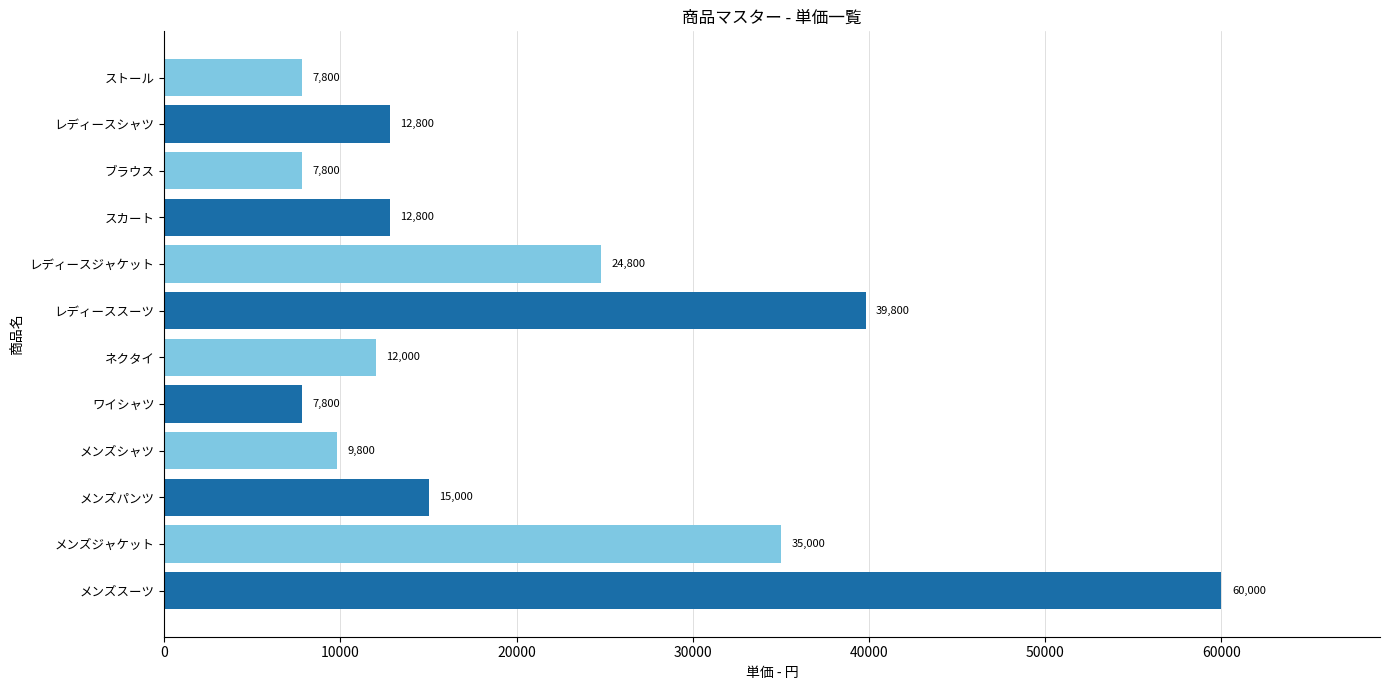

What is the change in value from メンズジャケット to レディースシャツ?

-22200